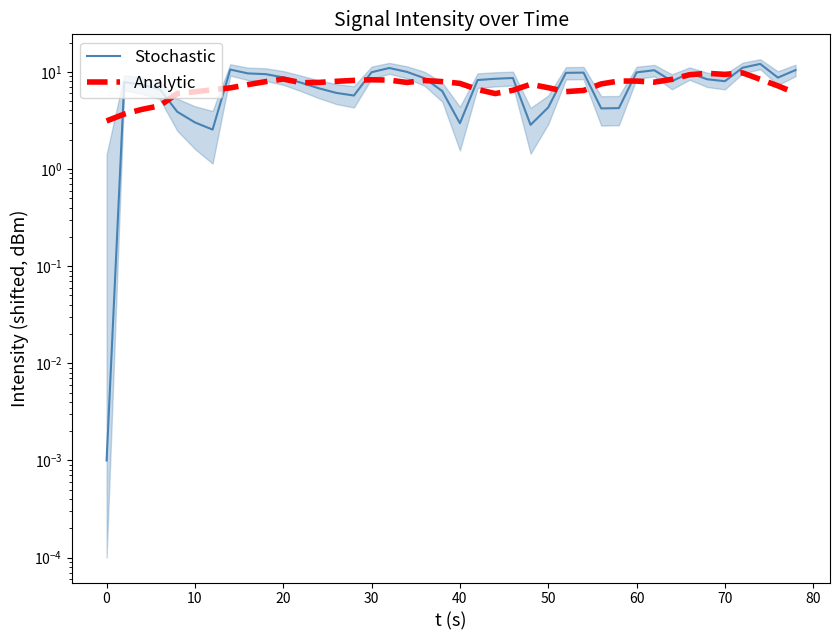

Reading left to right, list all the values displayed in this chart.

Stochastic: 0.0	7.8	7.3	6.7	3.9	3.0	2.5	10.5	9.6	9.5	8.8	7.7	6.8	6.1	5.7	9.9	10.9	10.0	8.6	6.3	3.0	8.2	8.5	8.6	2.8	4.3	9.8	9.8	4.2	4.2	9.9	10.4	8.0	9.7	8.4	8.0	11.0	12.1	8.7	10.4
Analytic: 3.1	3.7	4.1	4.5	6.0	6.2	6.5	6.8	7.4	7.9	8.4	7.7	7.8	8.0	8.2	8.3	8.2	7.8	8.1	7.9	7.6	6.6	6.0	6.5	7.4	6.9	6.3	6.4	7.5	8.0	8.0	7.8	8.4	9.3	9.6	9.4	9.7	8.4	7.2	6.0